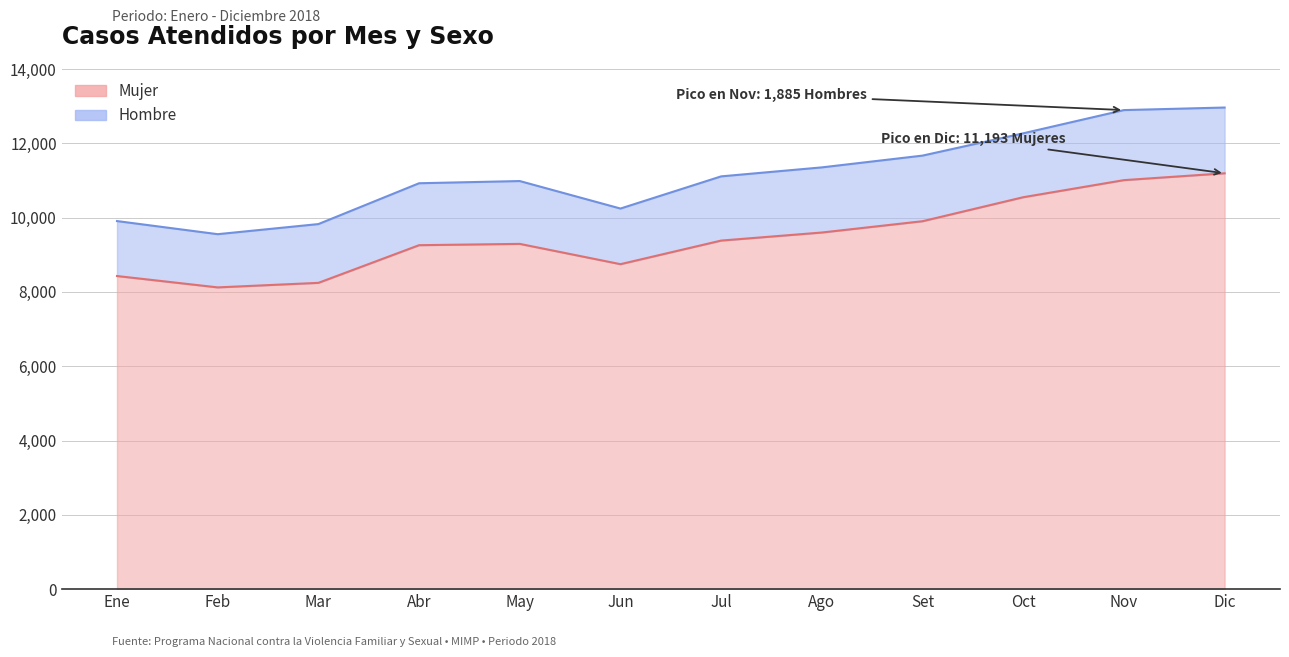

What is the greatest value displayed?

11193